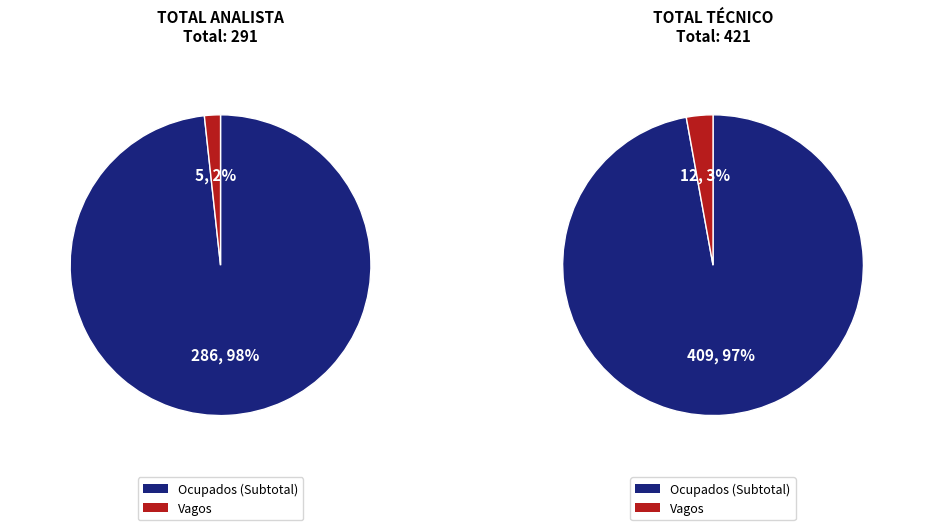

How many segments does this pie chart have?

2